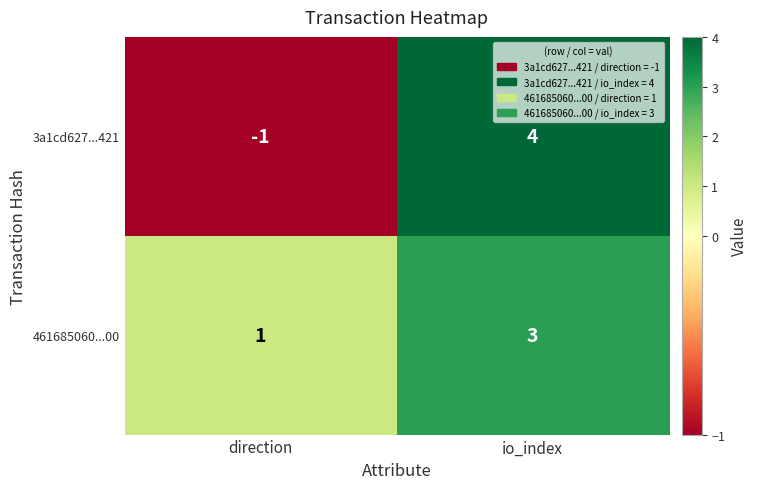

What is the sum of all 461685060...00 values?

4